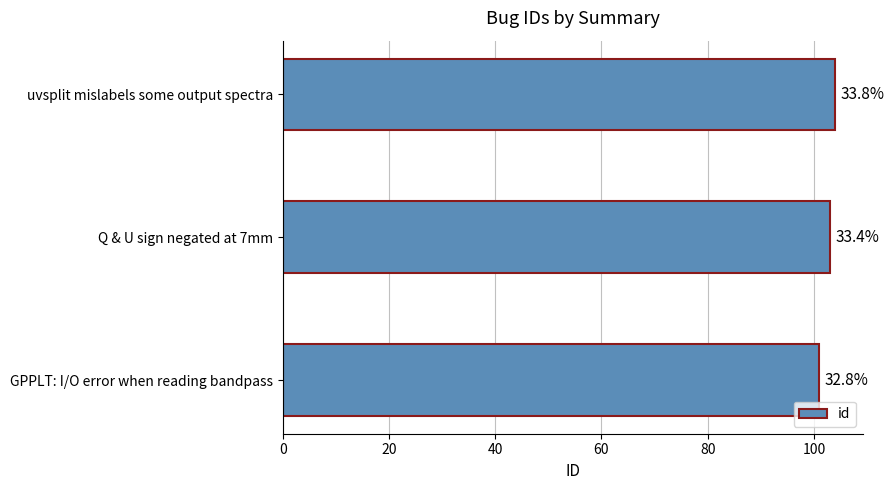

What is the average value?

103